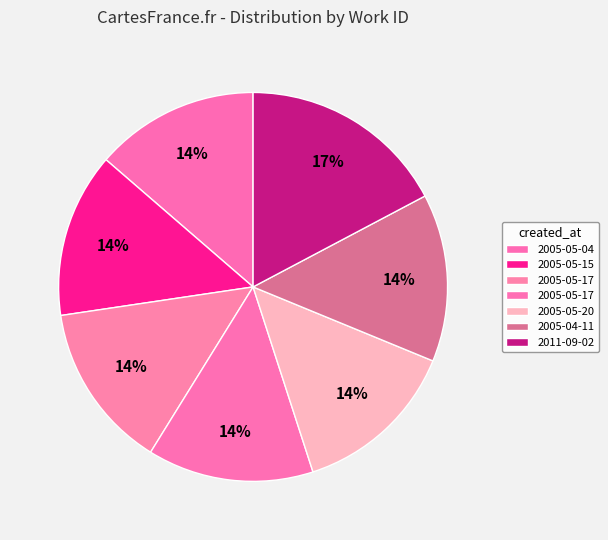

Count the number of slices in the pie.

7